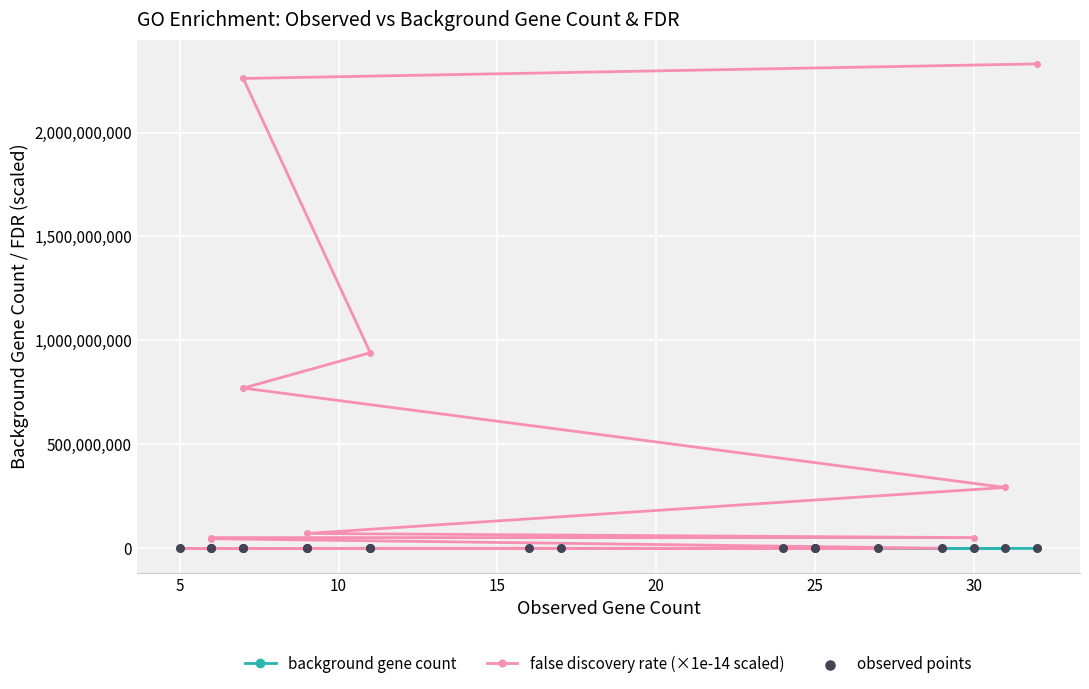

Which series contains the lowest Y value?

background gene count